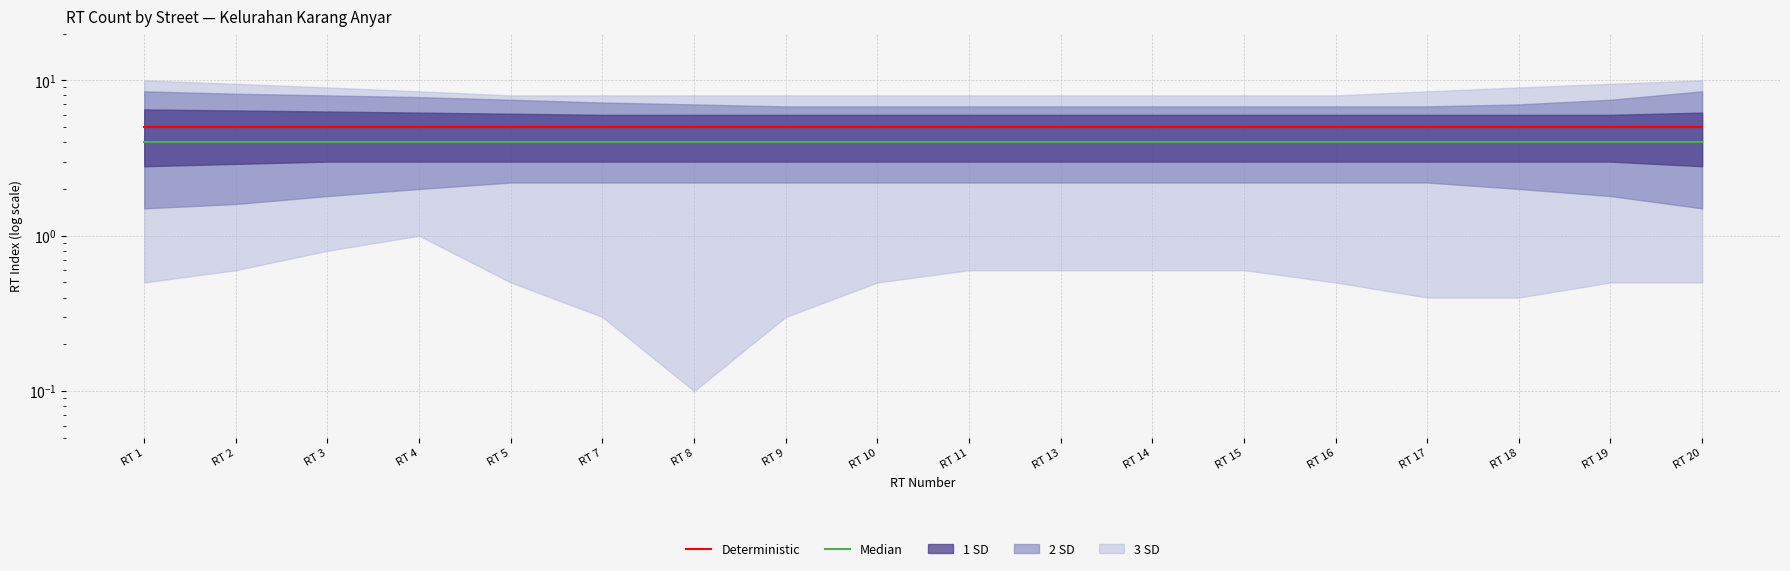

Between RT 7 and RT 10, which series saw the biggest shift?

Deterministic